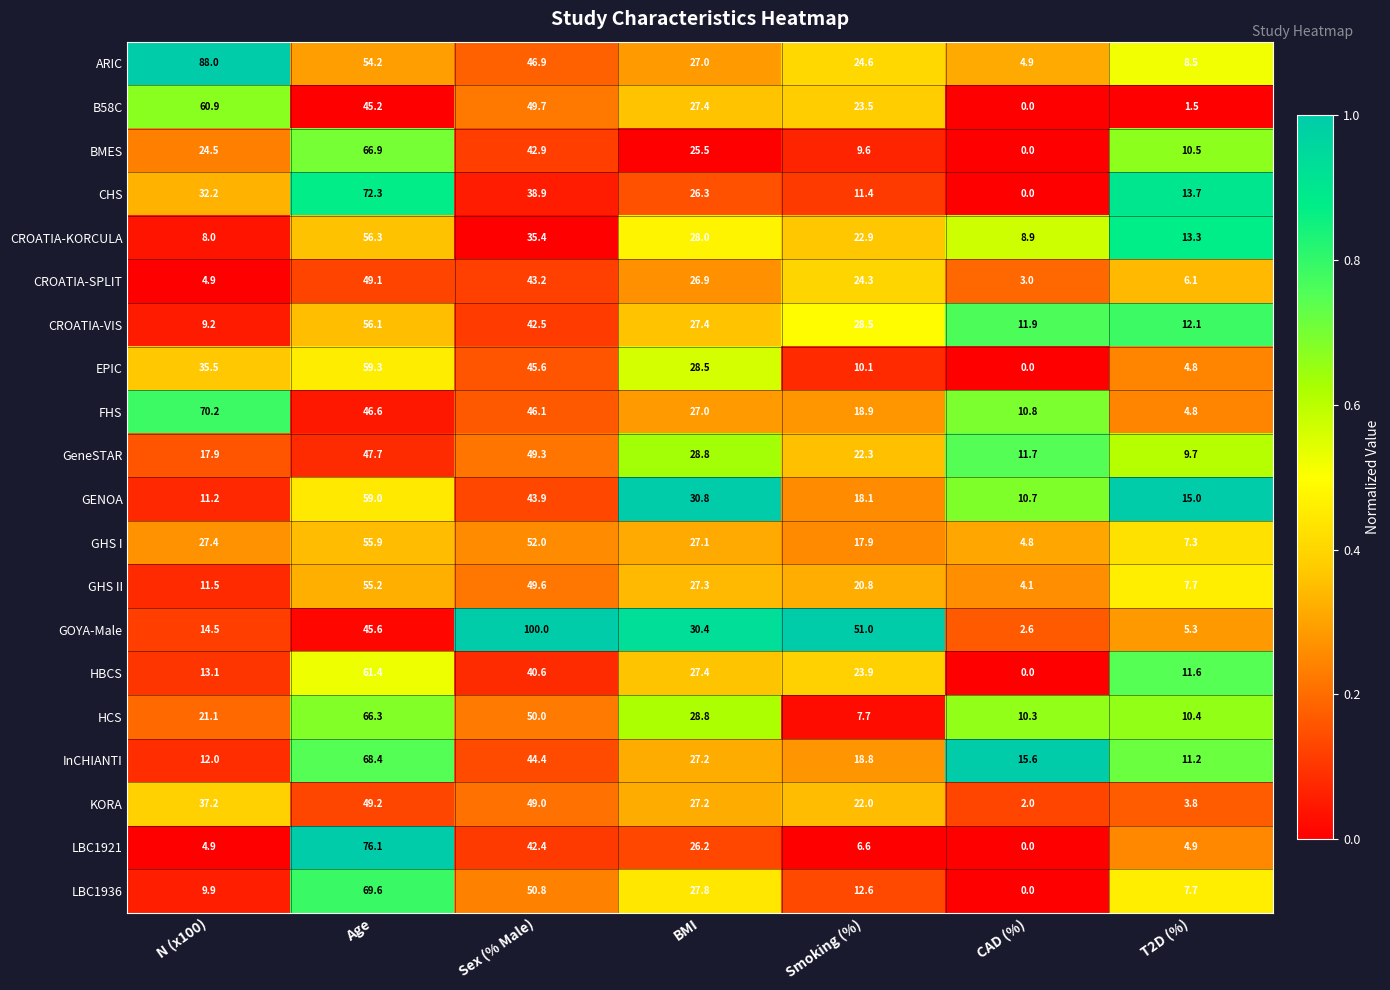

Which label corresponds to the smallest value in the chart?

CAD (%)